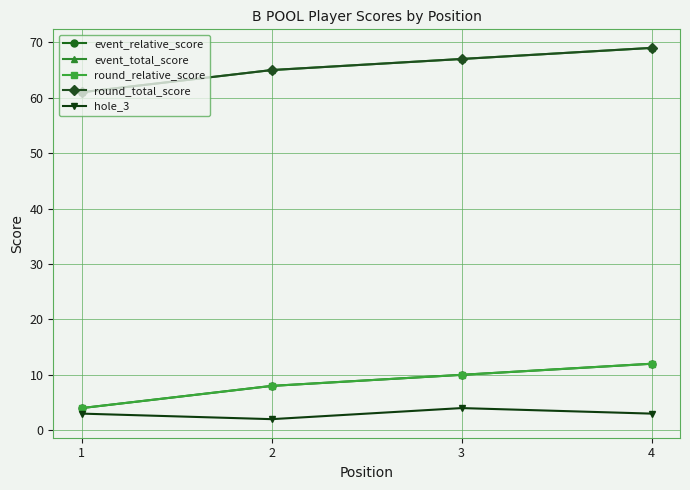

Does the chart have visible grid lines?

Yes